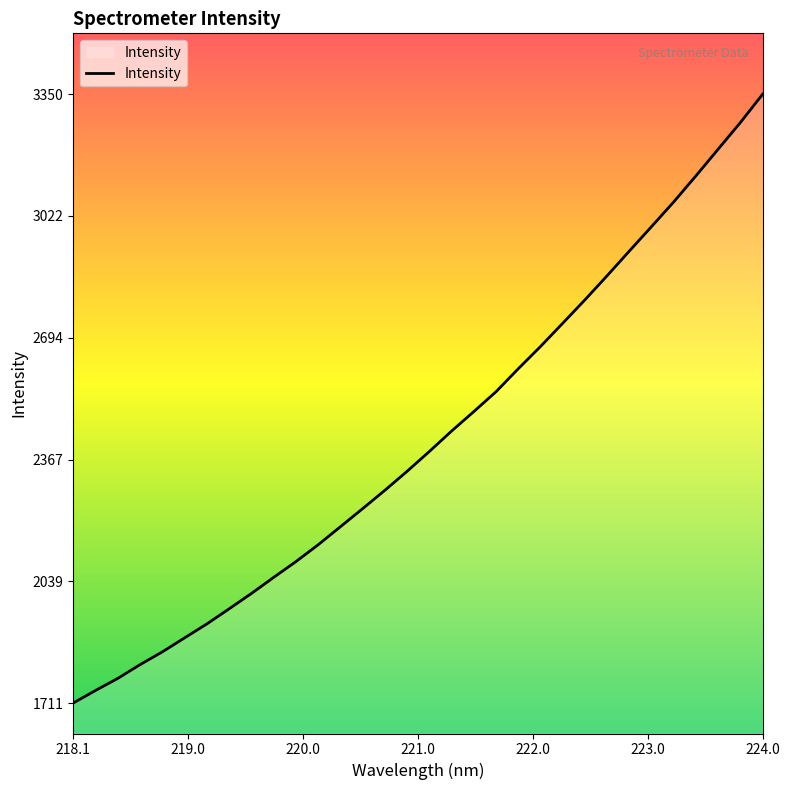

What is the difference between the maximum and minimum values?

1638.3